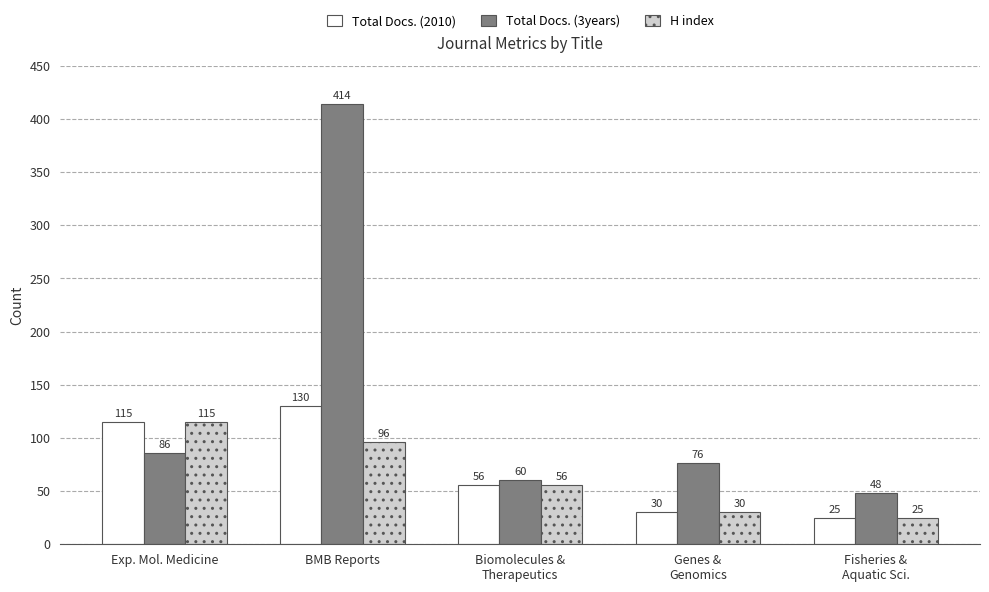

What are all the series names shown in the legend?

Total Docs. (2010), Total Docs. (3years), H index